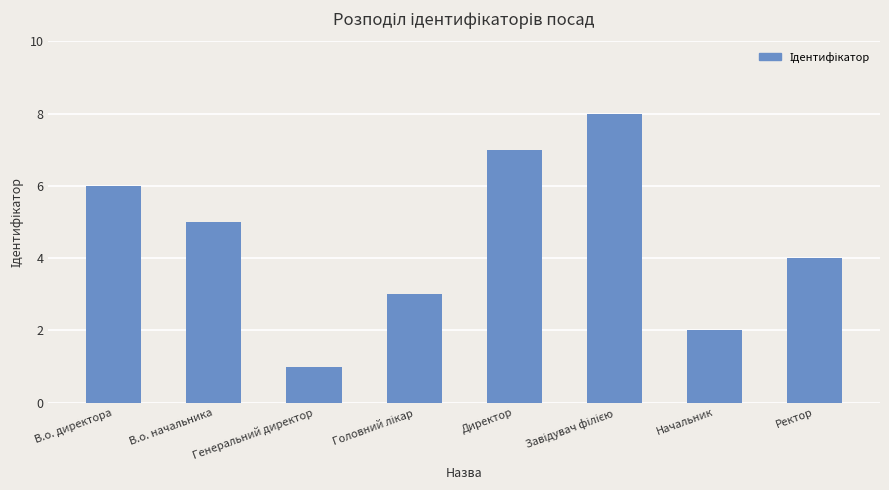

What is the difference between the values at Генеральний директор and Директор?

6